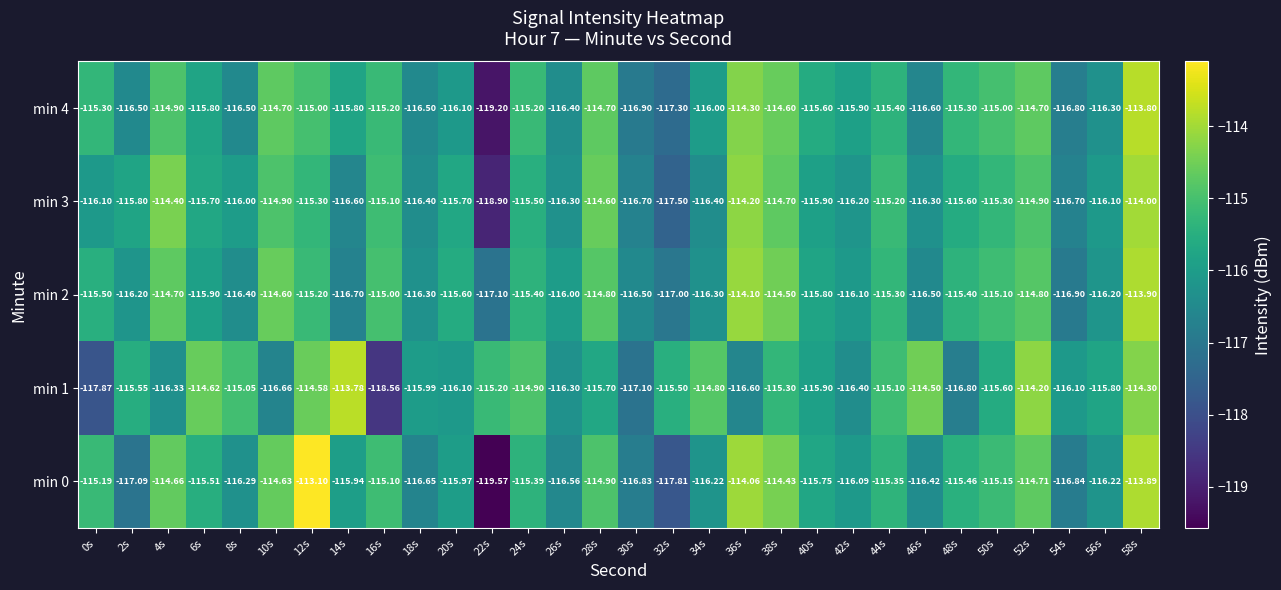

Which series has the largest total across all categories?

min 2